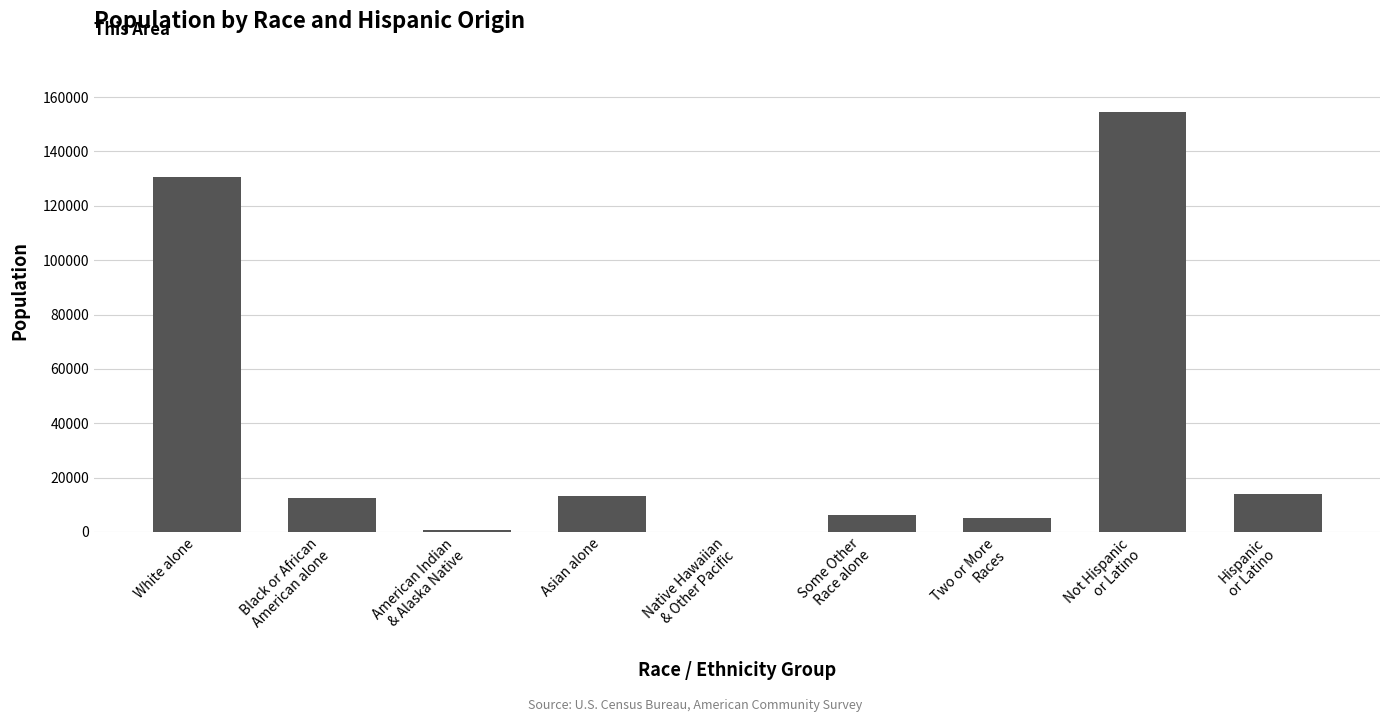

What is the sum of the values at White alone and Asian alone?

143803